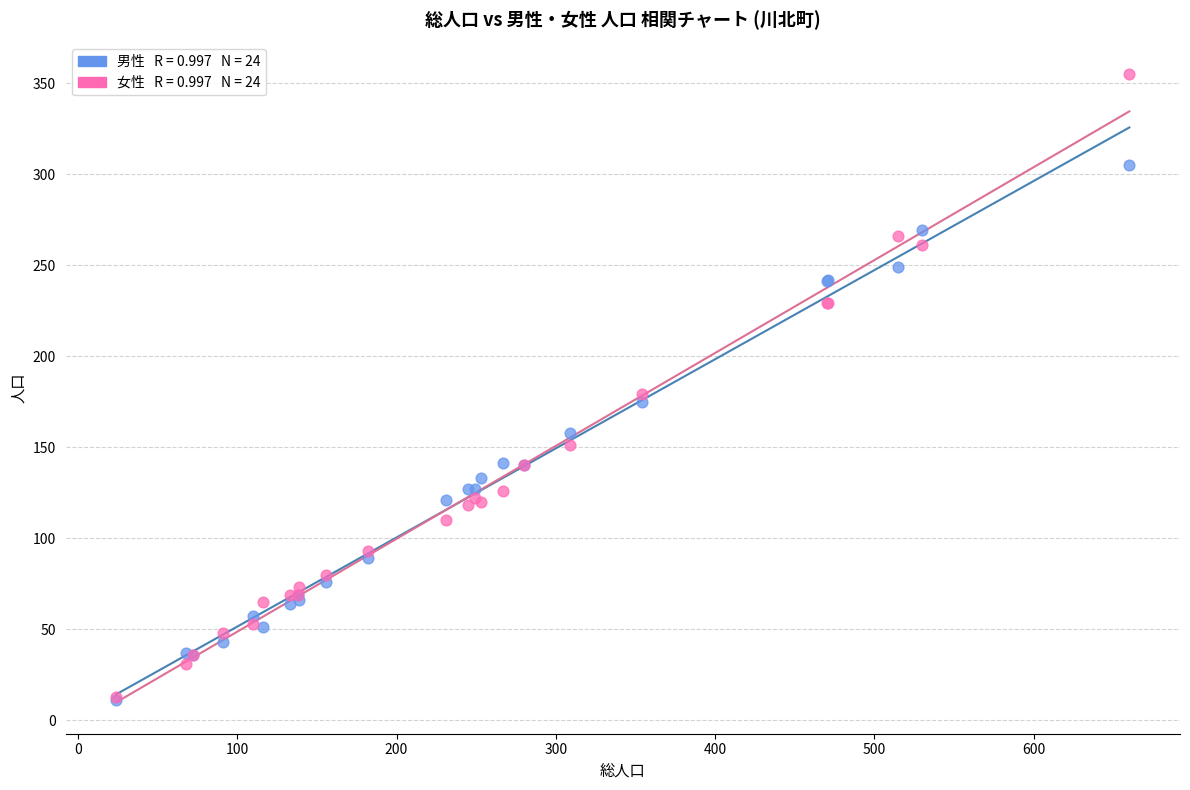

Across all series, what Y value is closest to 183?

179